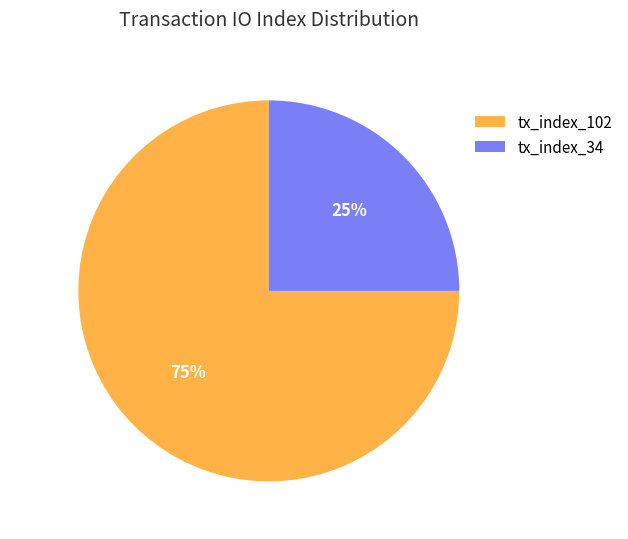

To the nearest percent, what is the difference between the tx_index_102 and tx_index_34 slice percentages?

50%